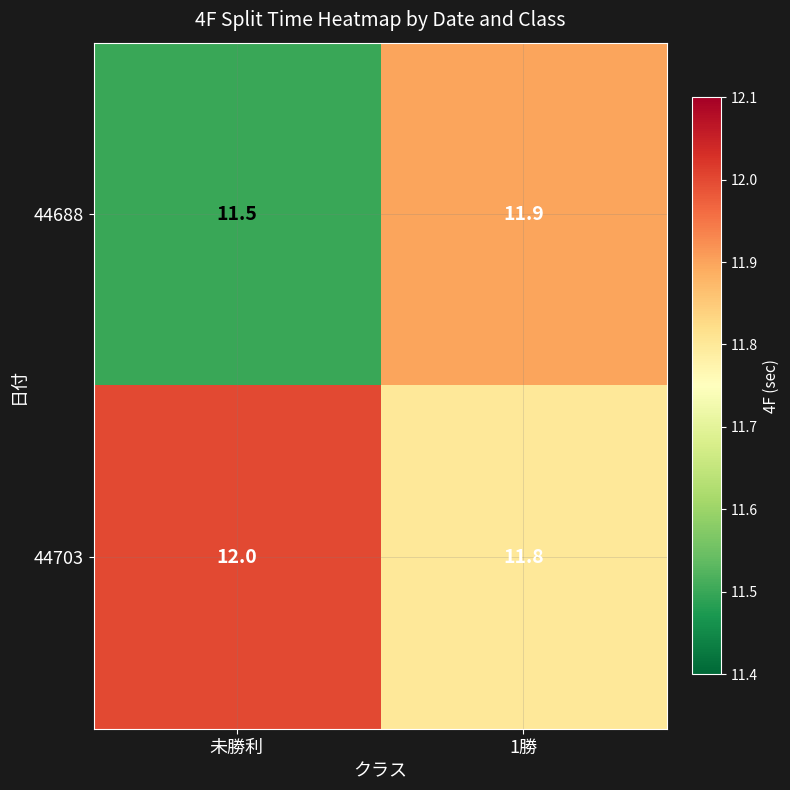

What is the total value across all series at 1勝?

23.7